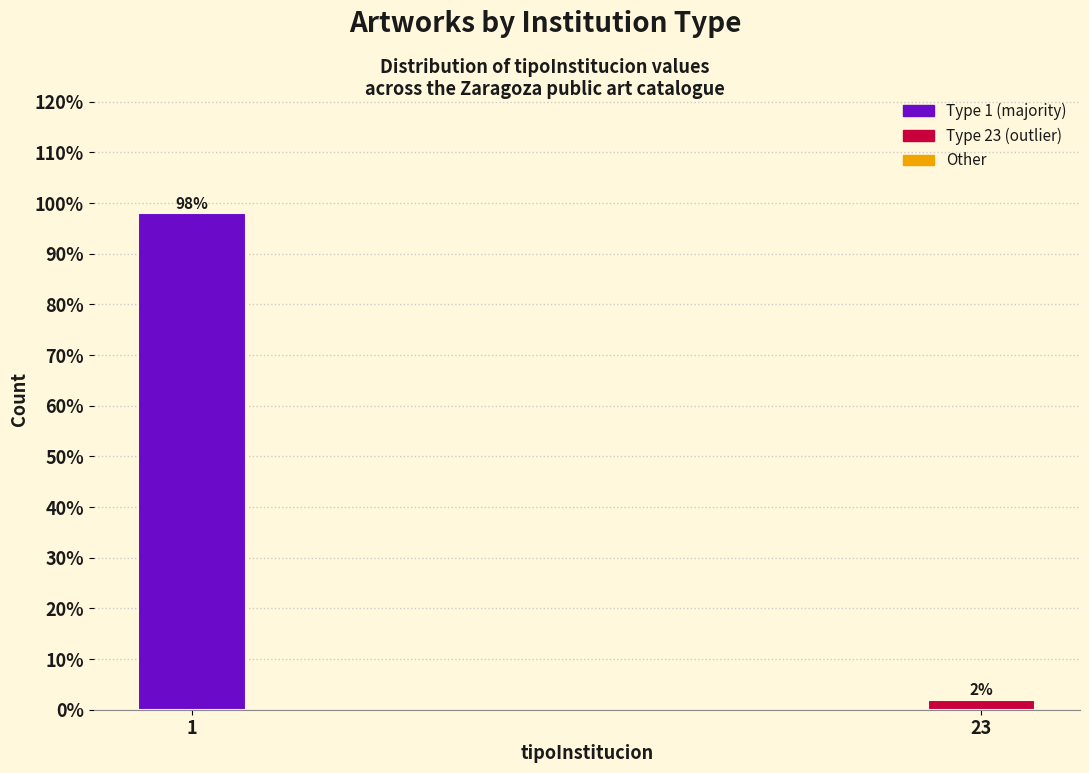

Reading left to right, what are all the values shown in this chart?

98	2